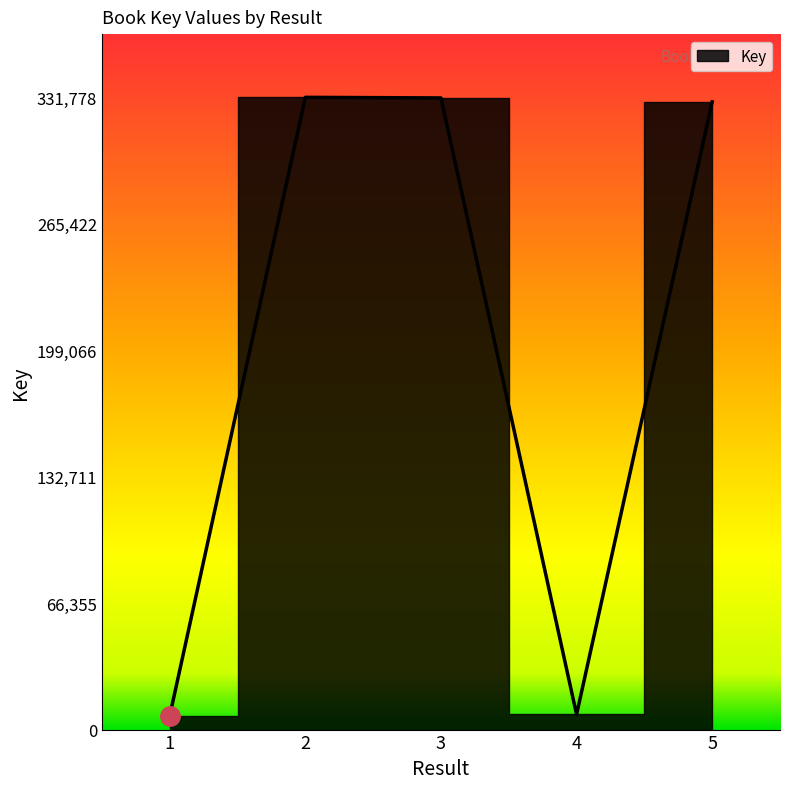

The value at 4 is 7936. True or false?

True